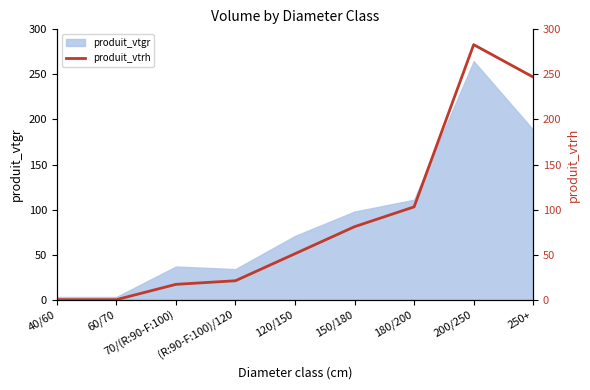

The value of produit_vtgr at 250+ is 112.1. True or false?

False